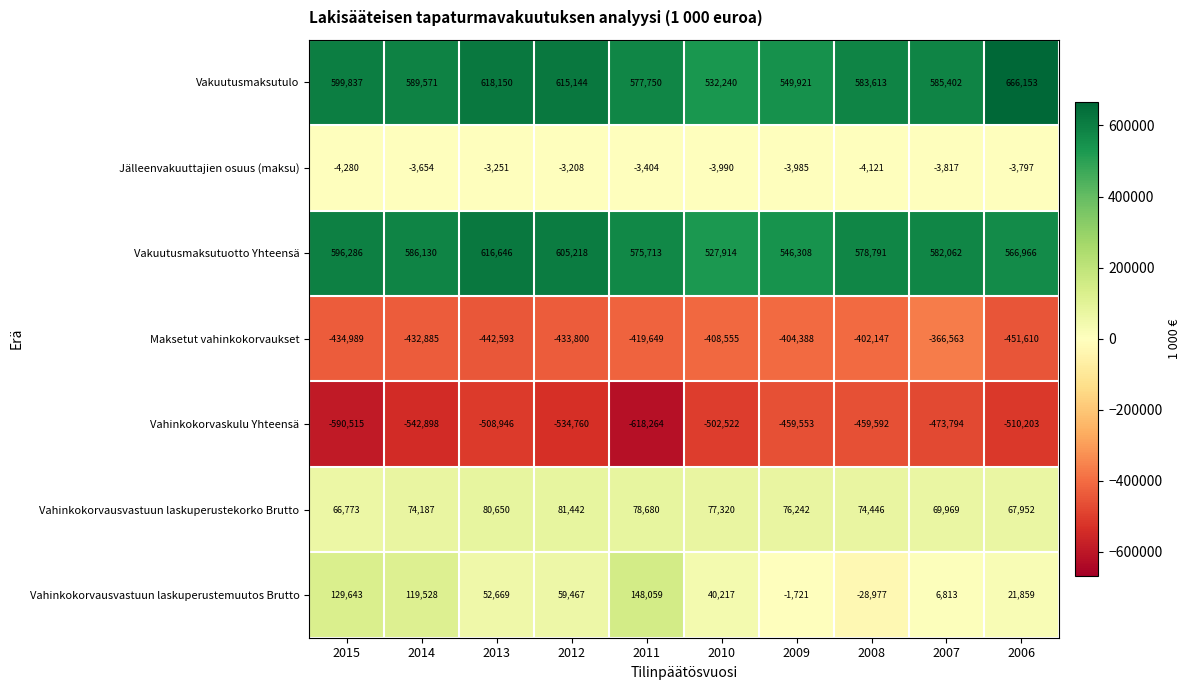

What is the total value across all series at 2009?

302824